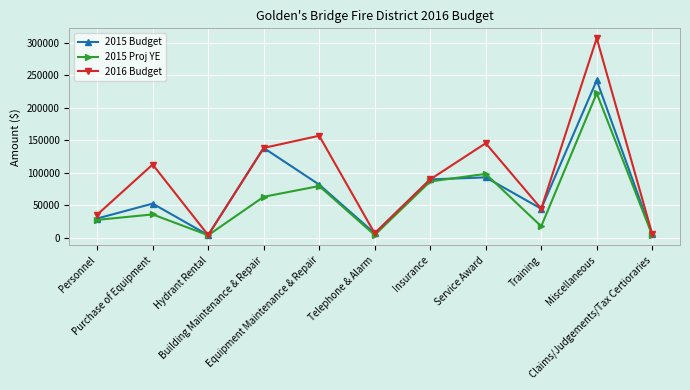

What is the approximate value of 2015 Proj YE at Hydrant Rental, to the nearest 10?

4330